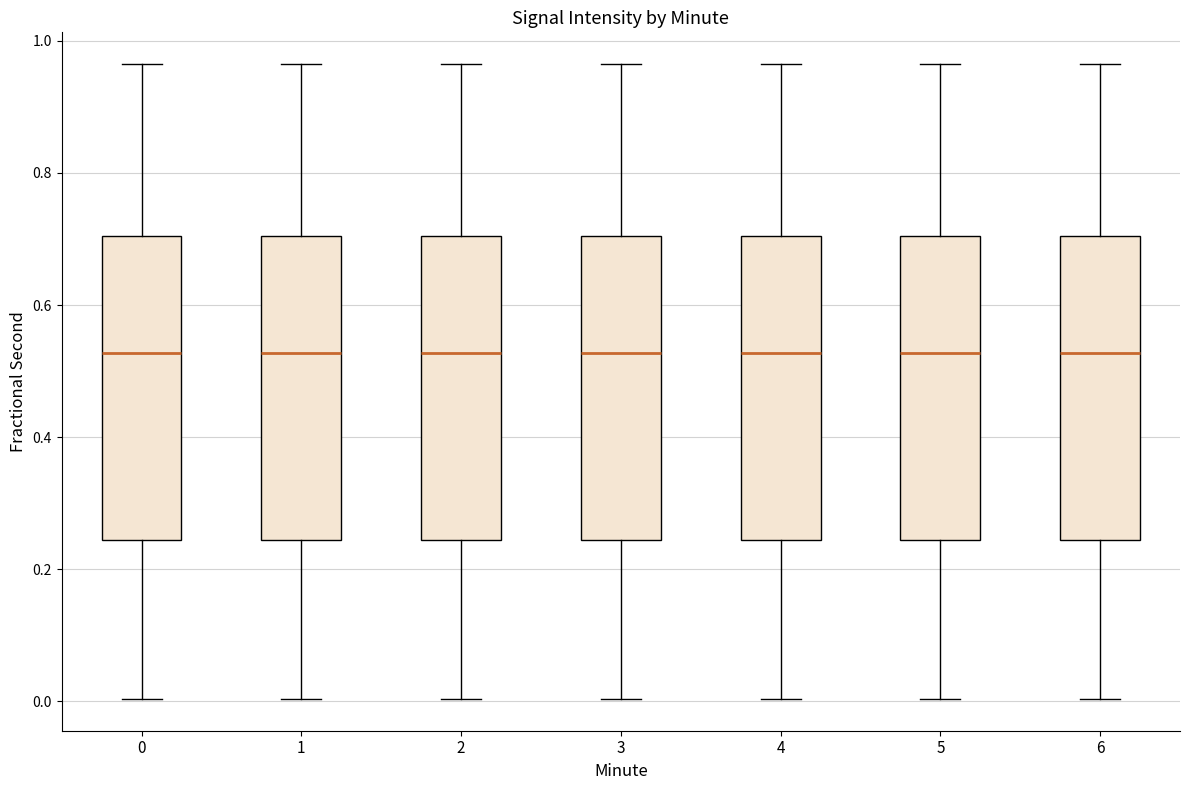

Where is the upper edge of the box at x = 0 on the y-axis? The values are not printed on the chart, so give them approximately, as read against the axis.

0.70